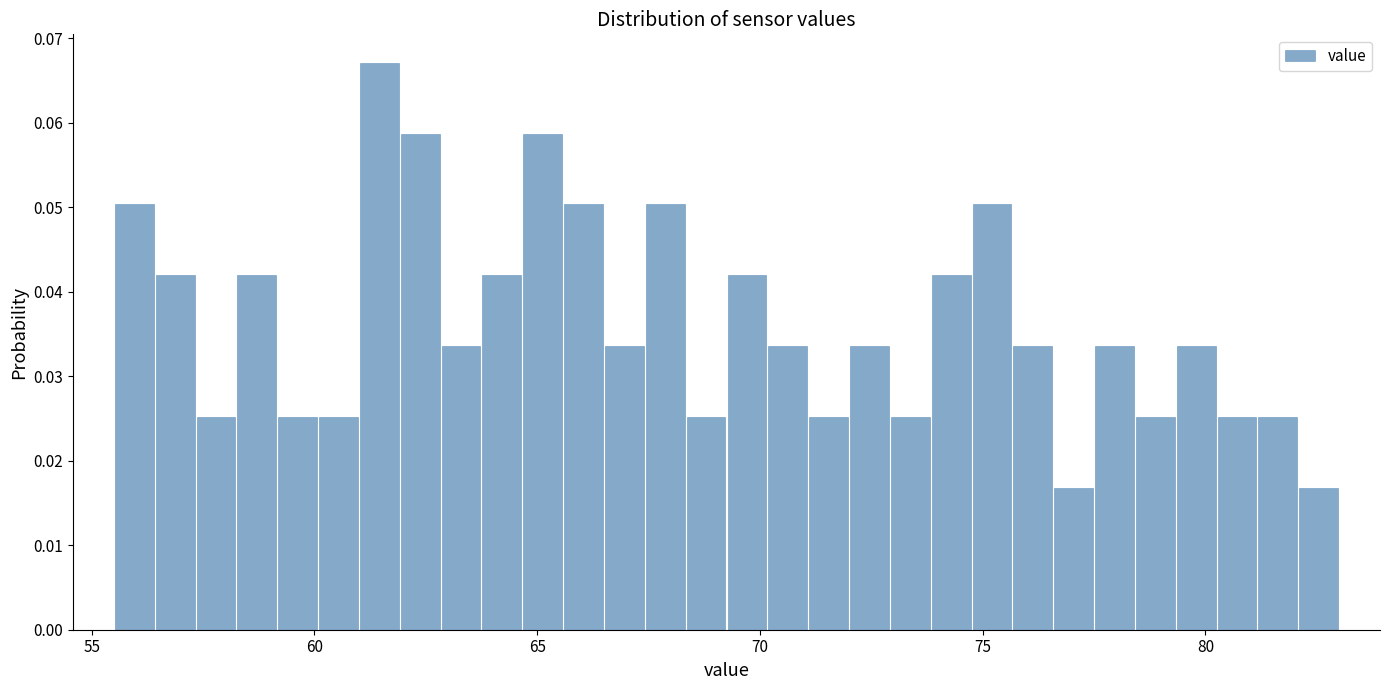

Around what value on the x-axis is the tallest bar? Give the approximate position of its centre, as read against the axis.

61.5